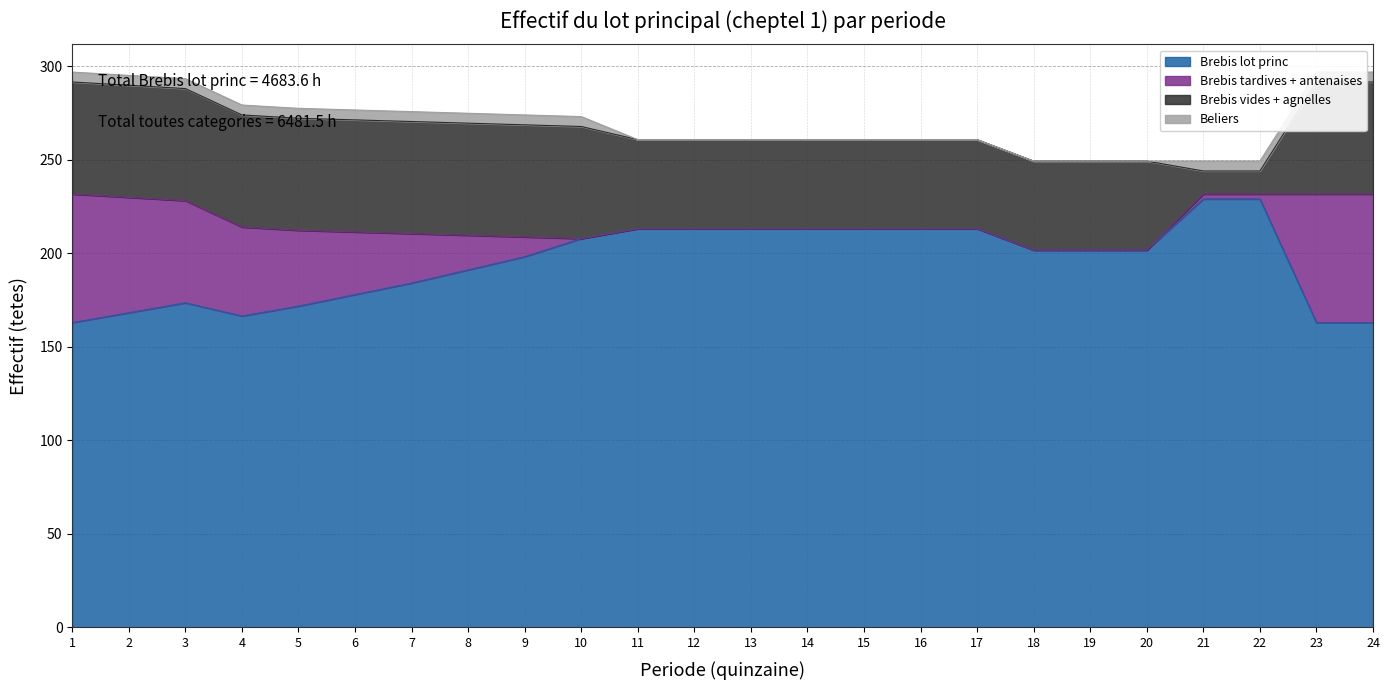

What is the approximate value of Beliers at 23?

5.3